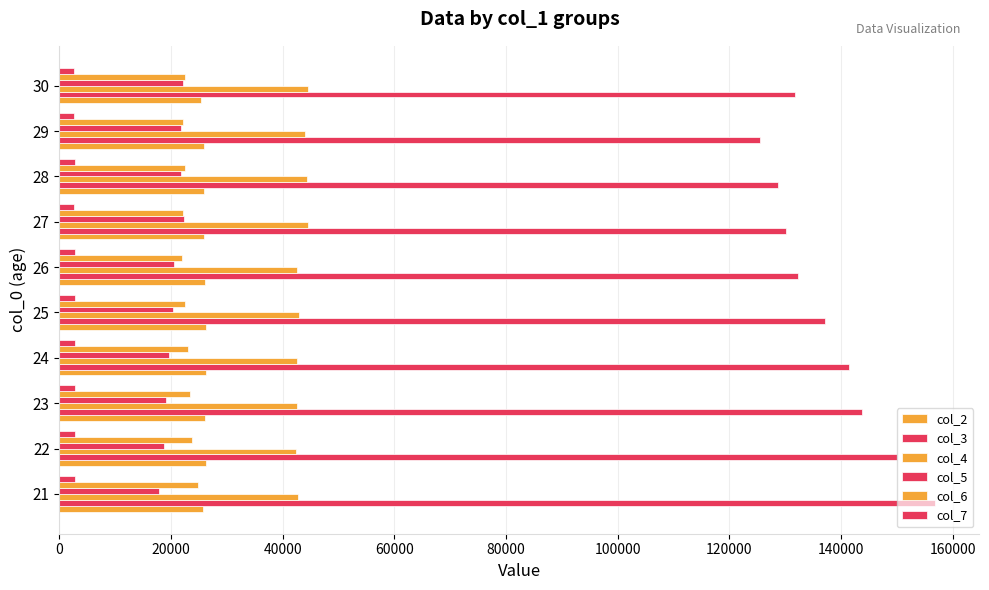

How many series are shown in this chart?

6